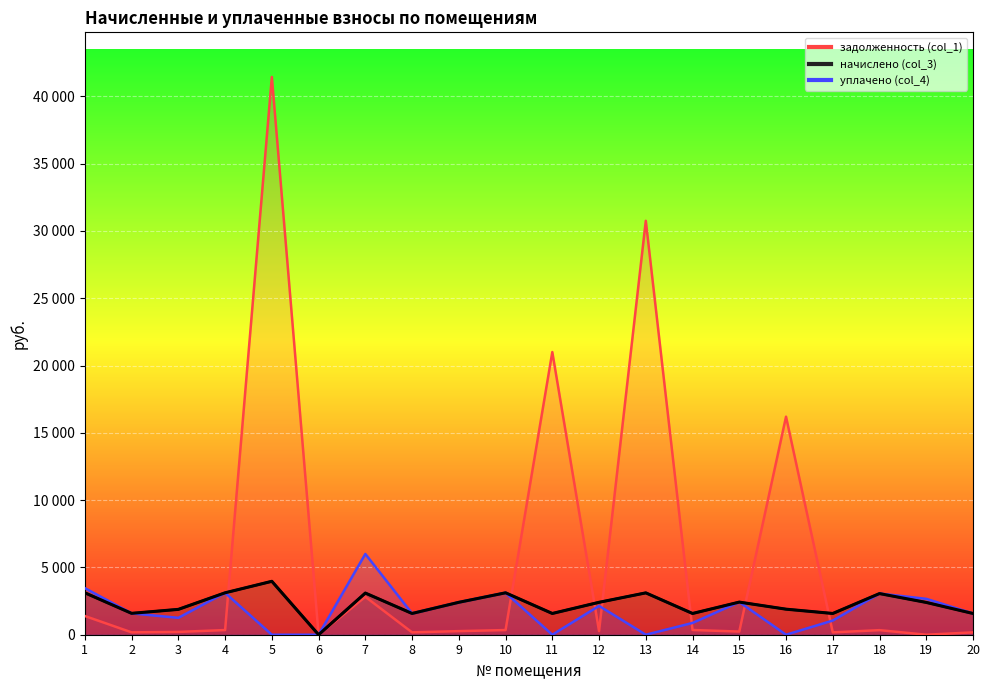

Which series has the largest total across all categories?

задолженность (col_1)